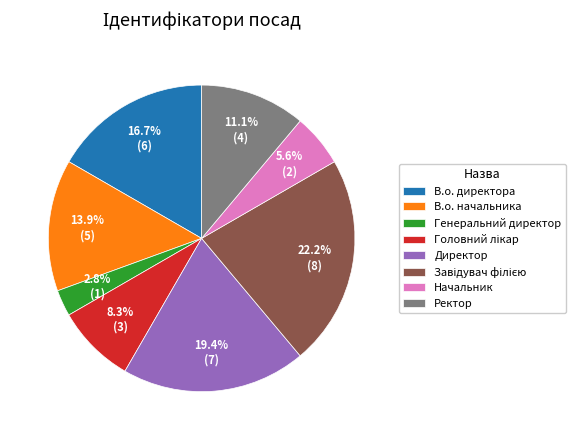

Which slice is the smallest?

Генеральний директор